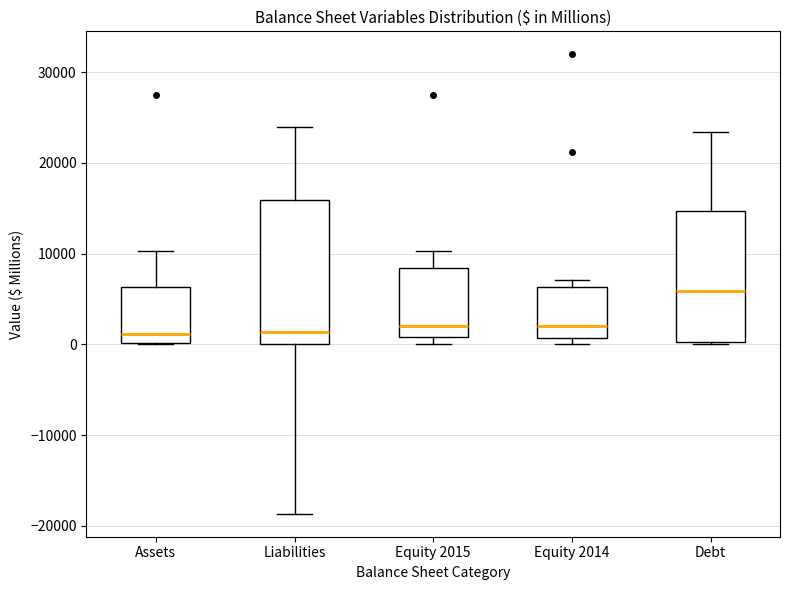

Where does the median line of the box for Equity 2015 sit on the y-axis? The values are not printed on the chart, so give them approximately, as read against the axis.

2000